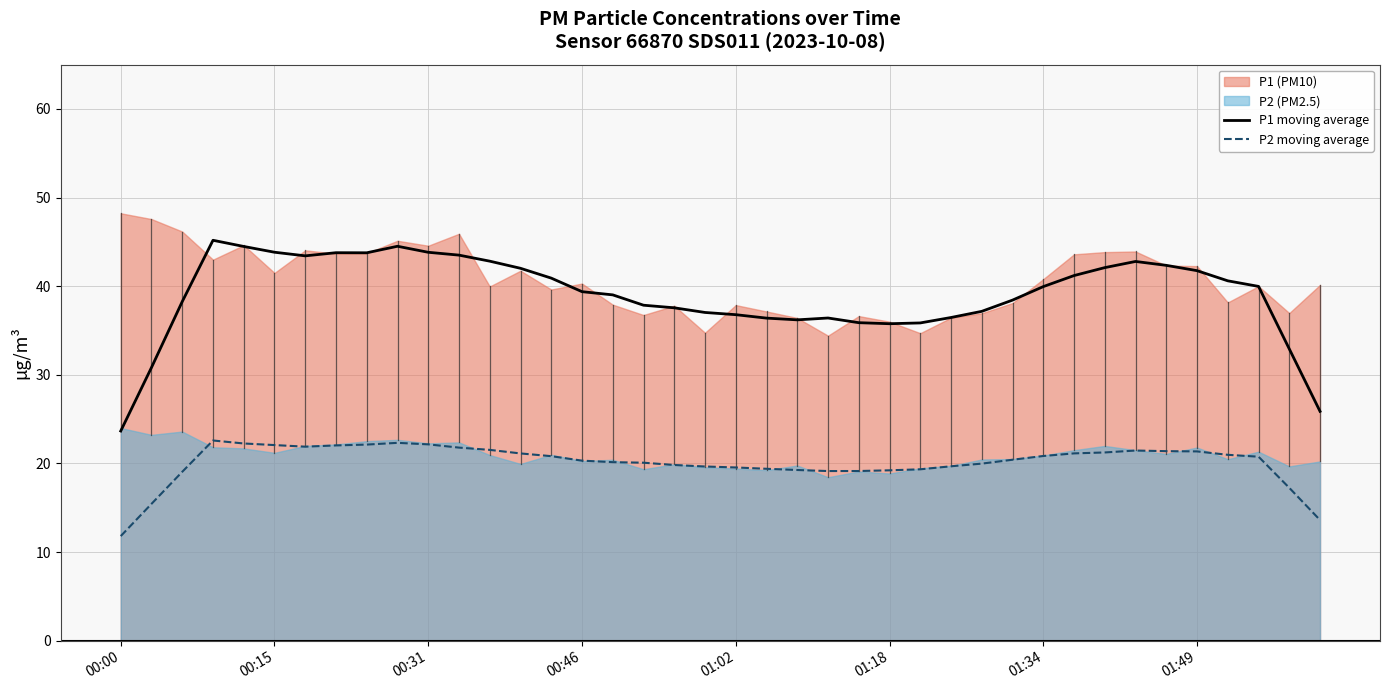

The P1 moving average series shows 43.8 at 00:15. True or false?

True